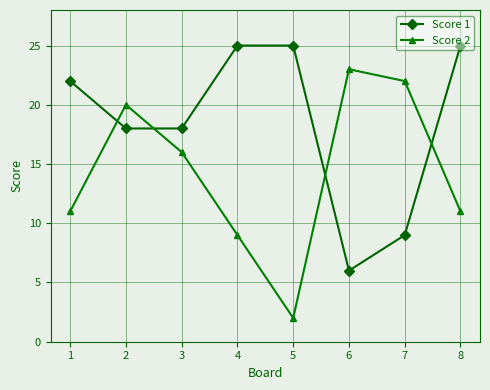

What is the minimum value for Score 2?

2